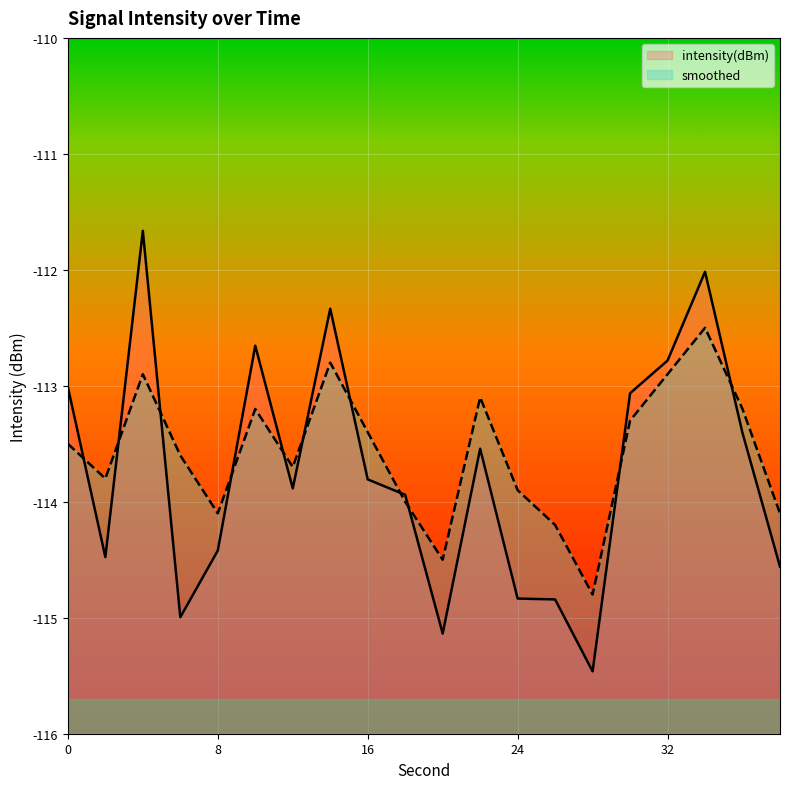

What is the value of the intensity(dBm) point at the 13th from the left?

-114.8